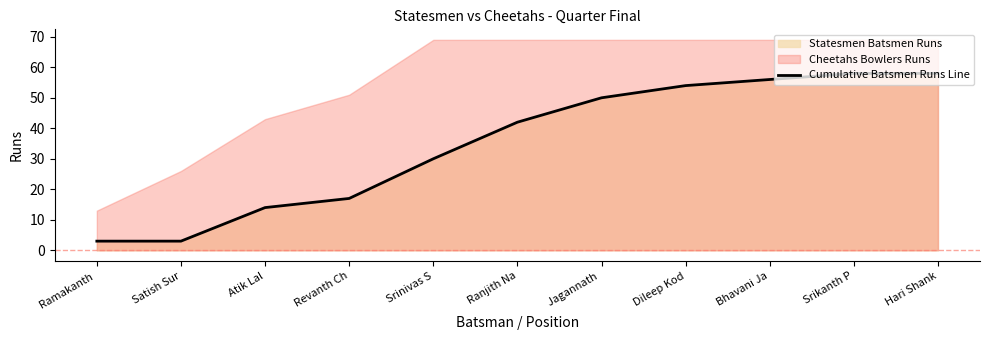

What position from the left is Bhavani Ja?

9